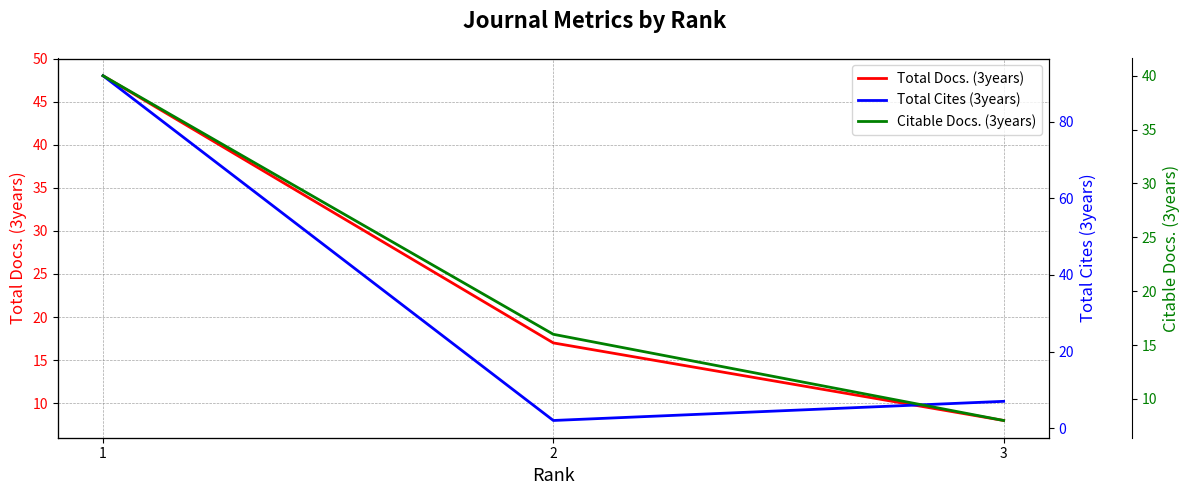

Is it true that Total Docs. (3years) equals 65 at 1?

False